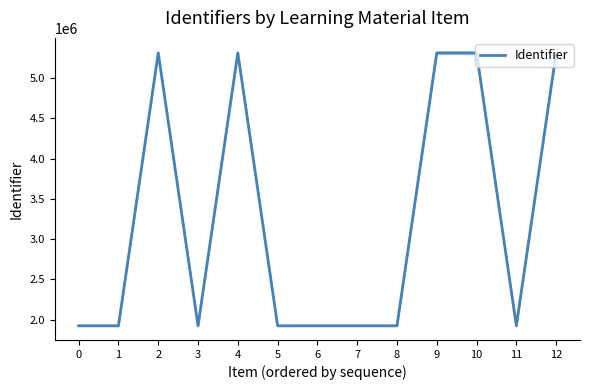

How many values are below 1923682?

6